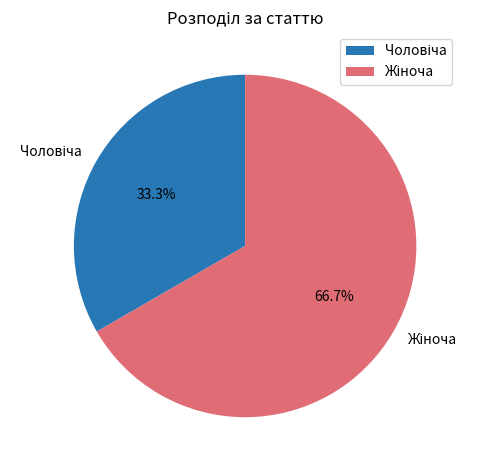

Is there a majority slice in this chart?

Yes